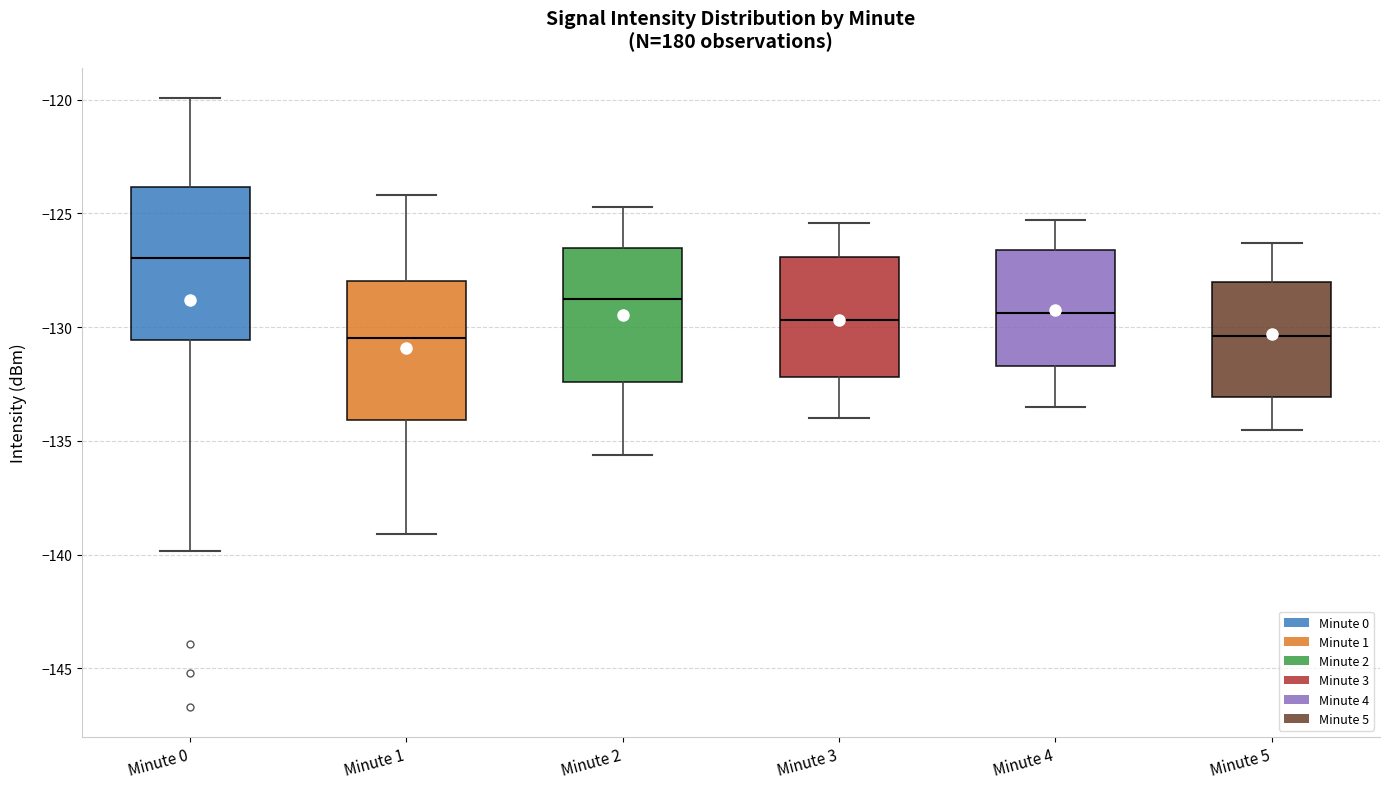

Where does the lower whisker of the box for Minute 0 end on the y-axis? The values are not printed on the chart, so give them approximately, as read against the axis.

-140.0